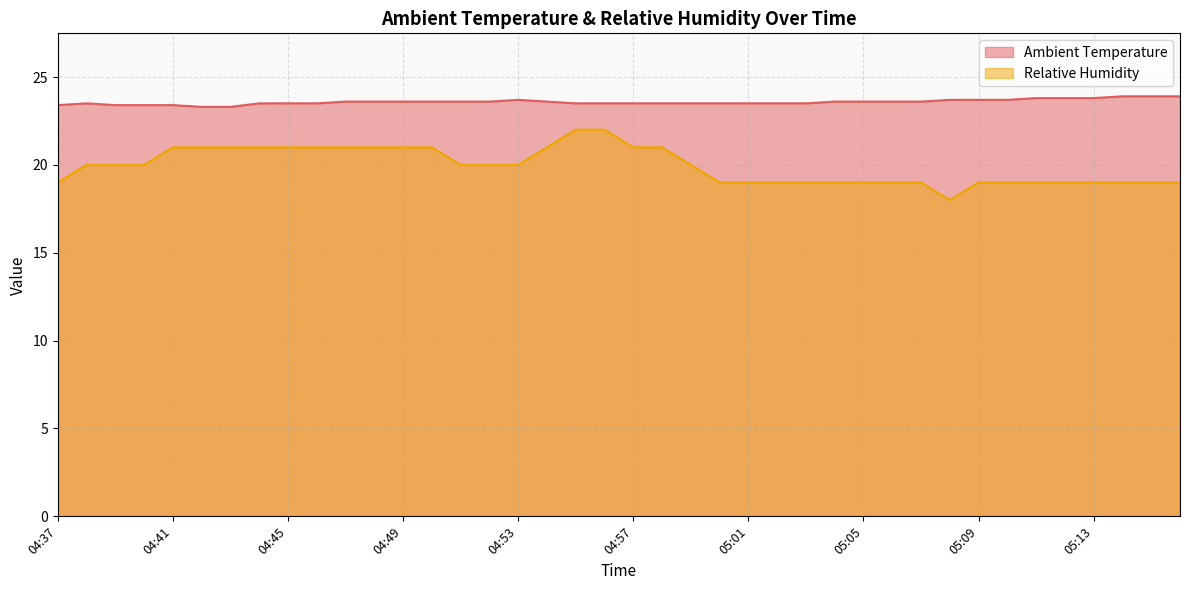

Reading left to right, transcribe all the data shown in this chart.

Ambient Temperature: 23.4	23.5	23.4	23.4	23.4	23.3	23.3	23.5	23.5	23.5	23.6	23.6	23.6	23.6	23.6	23.6	23.7	23.6	23.5	23.5	23.5	23.5	23.5	23.5	23.5	23.5	23.5	23.6	23.6	23.6	23.6	23.7	23.7	23.7	23.8	23.8	23.8	23.9	23.9	23.9
Relative Humidity: 19.0	20.0	20.0	20.0	21.0	21.0	21.0	21.0	21.0	21.0	21.0	21.0	21.0	21.0	20.0	20.0	20.0	21.0	22.0	22.0	21.0	21.0	20.0	19.0	19.0	19.0	19.0	19.0	19.0	19.0	19.0	18.0	19.0	19.0	19.0	19.0	19.0	19.0	19.0	19.0